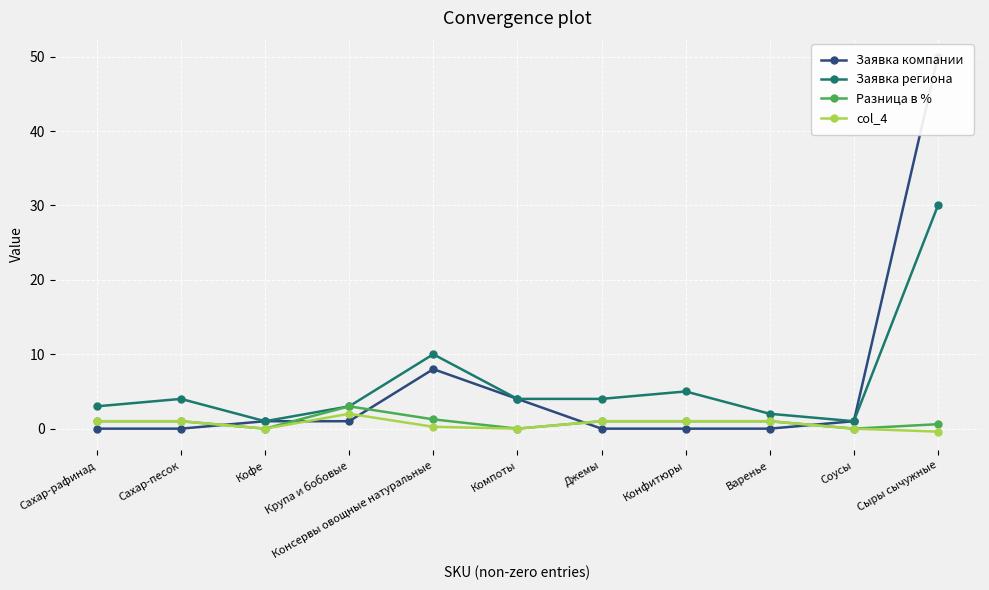

Reading left to right, list all the values displayed in this chart.

Заявка компании: 0.0	0.0	1.0	1.0	8.0	4.0	0.0	0.0	0.0	1.0	50.0
Заявка региона: 3.0	4.0	1.0	3.0	10.0	4.0	4.0	5.0	2.0	1.0	30.0
Разница в %: 1.0	1.0	0.0	3.0	1.2	0.0	1.0	1.0	1.0	0.0	0.6
col_4: 1.0	1.0	0.0	2.0	0.2	0.0	1.0	1.0	1.0	0.0	-0.4